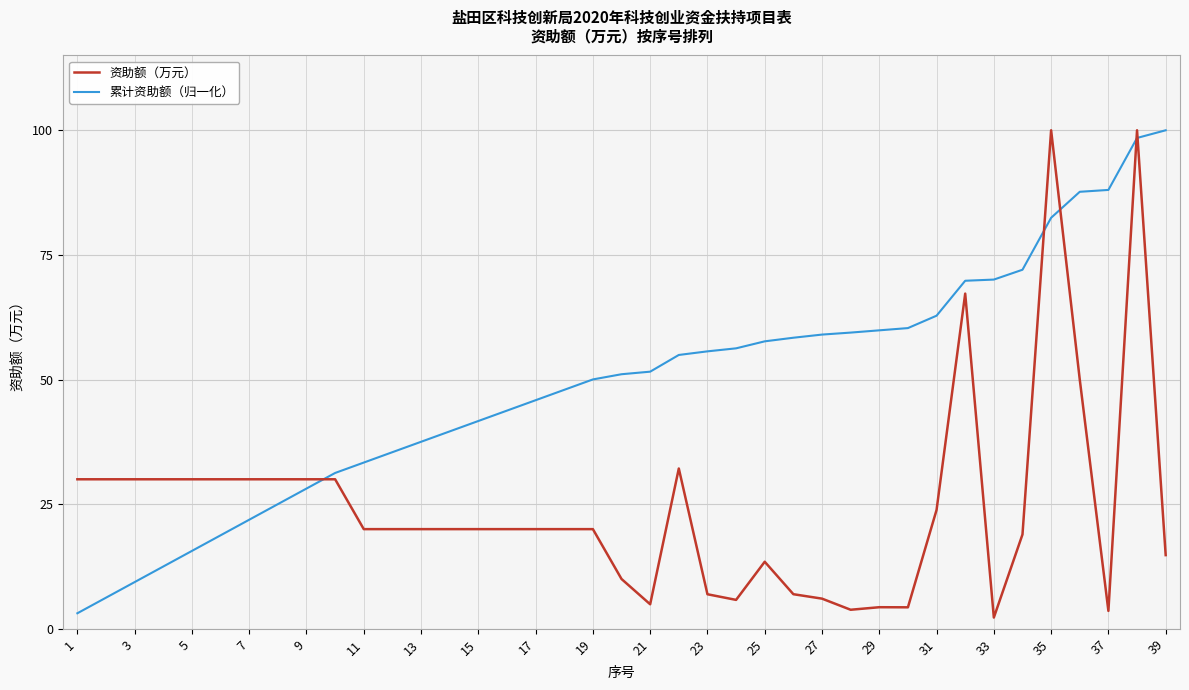

List the series in order of their overall mean, lowest first.

资助额（万元）, 累计资助额（归一化）